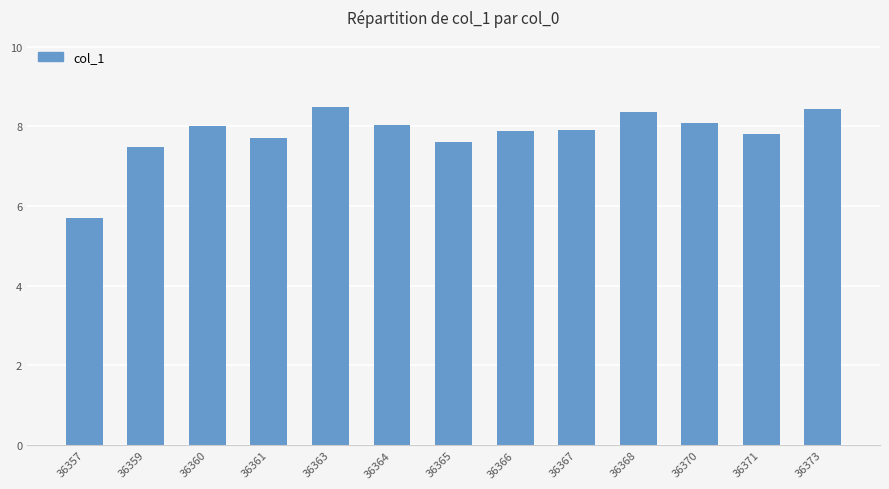

Which has a higher value, 36370 or 36366?

36370